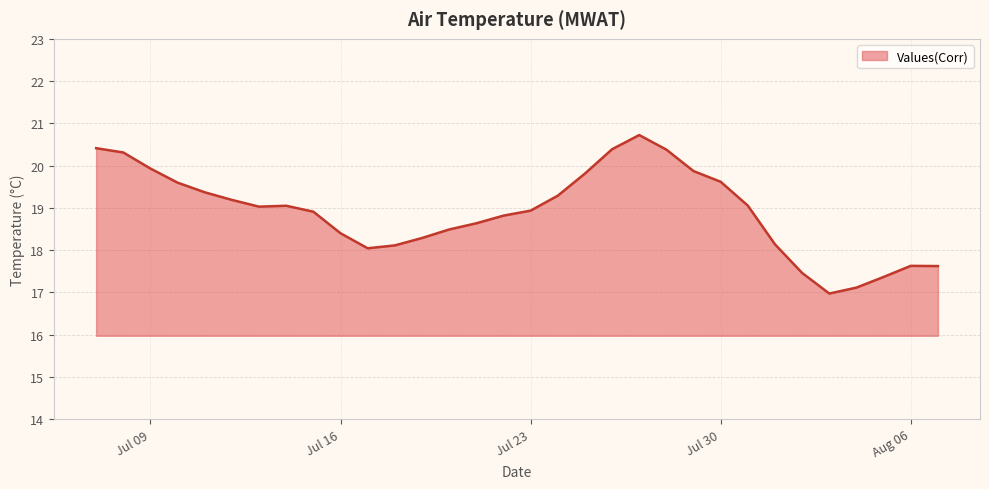

What is the smallest value displayed?

17.0